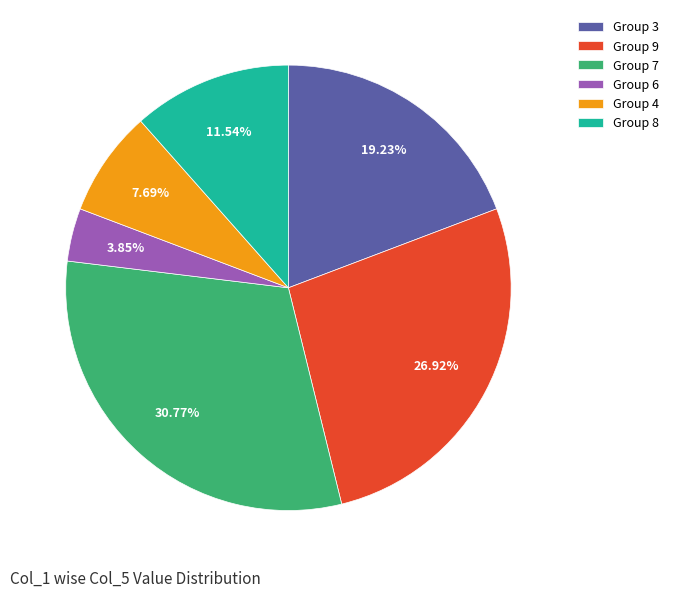

What is the ratio of the value at Group 6 to the value at Group 4?

0.5